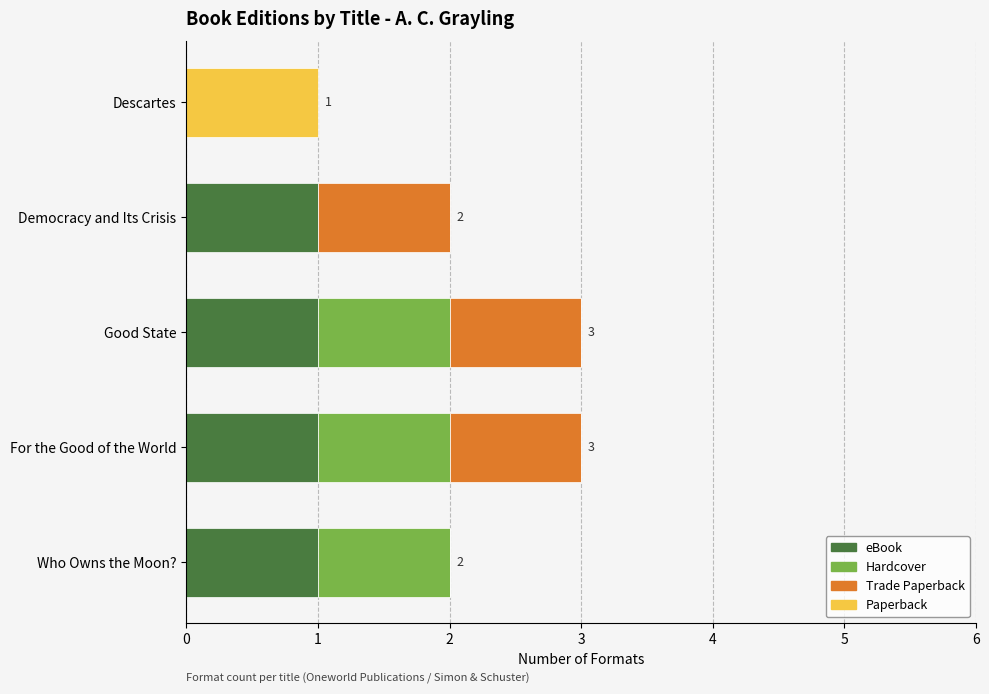

What is the total value across all series at Good State?

3